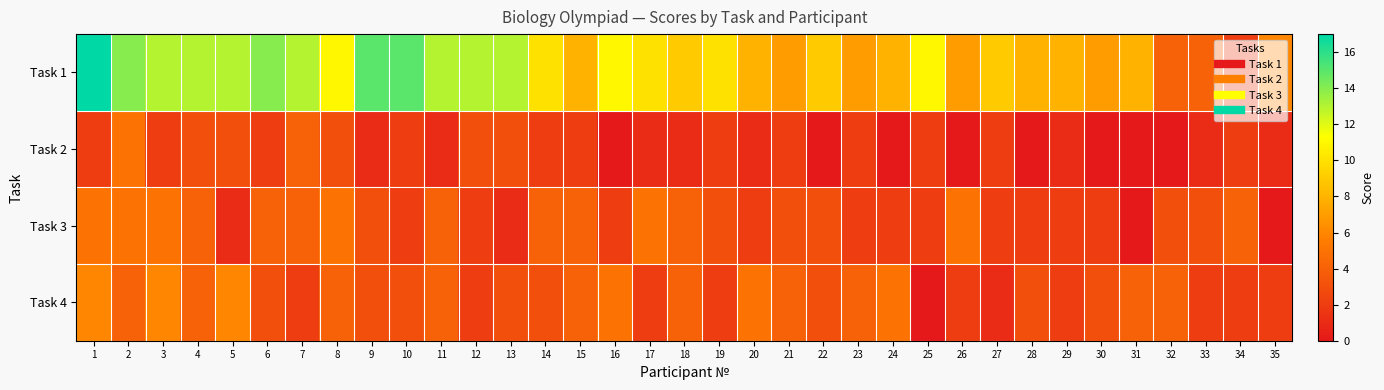

What is the greatest value displayed?

17